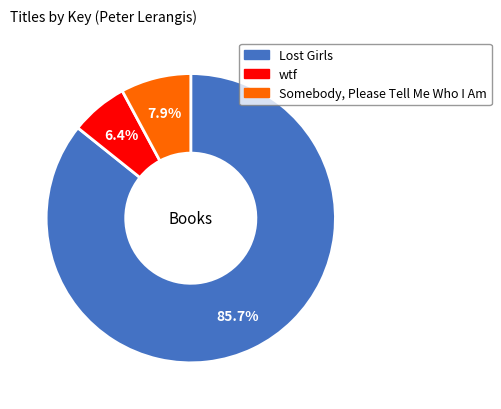

What is the ratio of the value at Somebody, Please Tell Me Who I Am to the value at wtf?

1.2